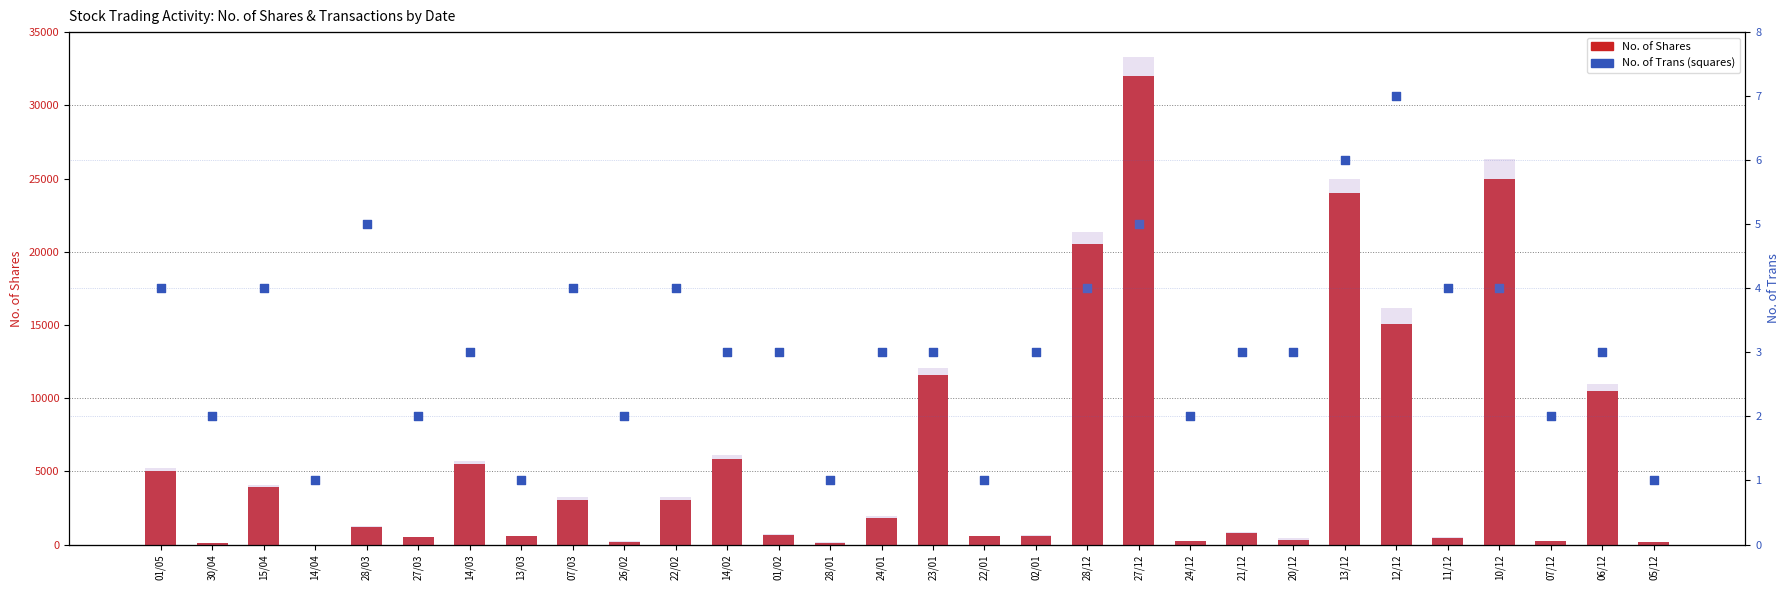

What is the total value across all series at 26/02?

172